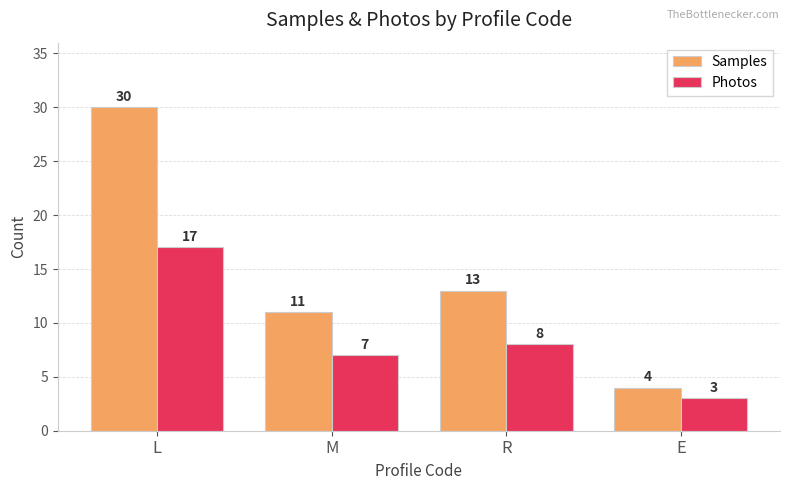

What is the value of the Photos bar at the 1st from the left?

17